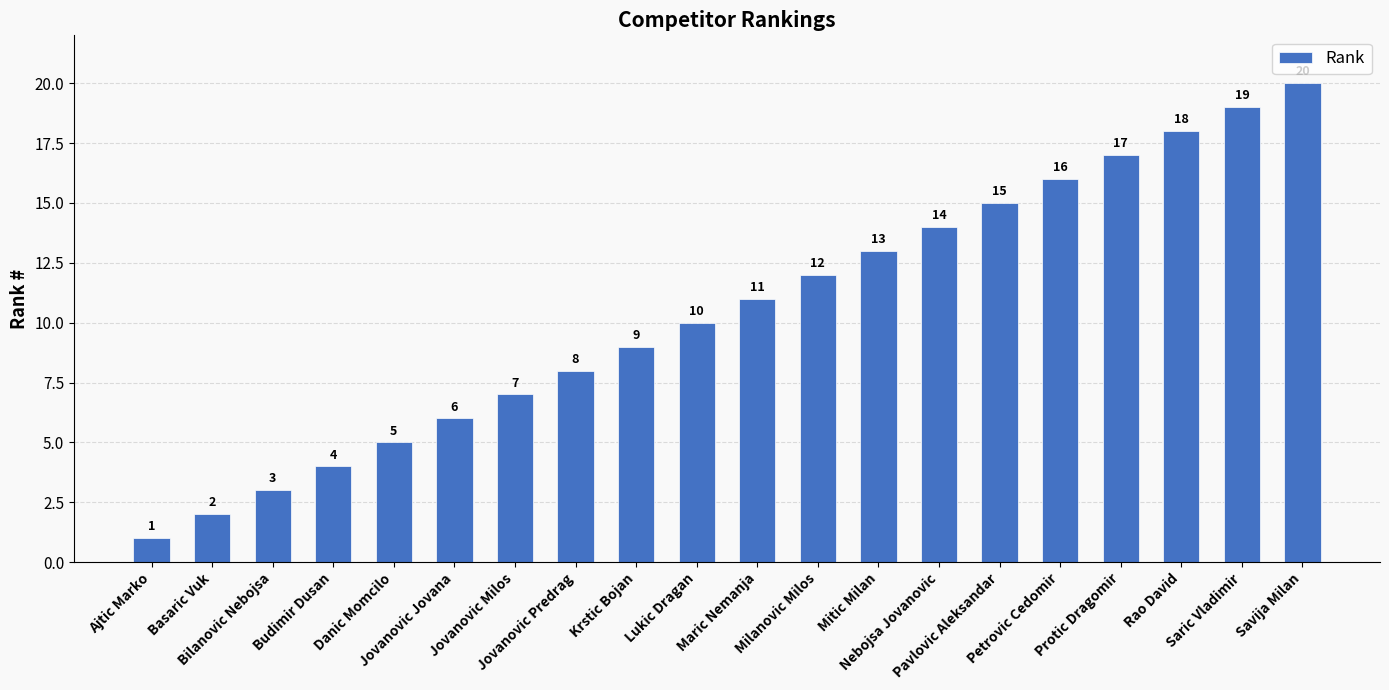

Rank the categories by value from lowest to highest.

Ajtic Marko, Basaric Vuk, Bilanovic Nebojsa, Budimir Dusan, Danic Momcilo, Jovanovic Jovana, Jovanovic Milos, Jovanovic Predrag, Krstic Bojan, Lukic Dragan, Maric Nemanja, Milanovic Milos, Mitic Milan, Nebojsa Jovanovic, Pavlovic Aleksandar, Petrovic Cedomir, Protic Dragomir, Rao David, Saric Vladimir, Savija Milan